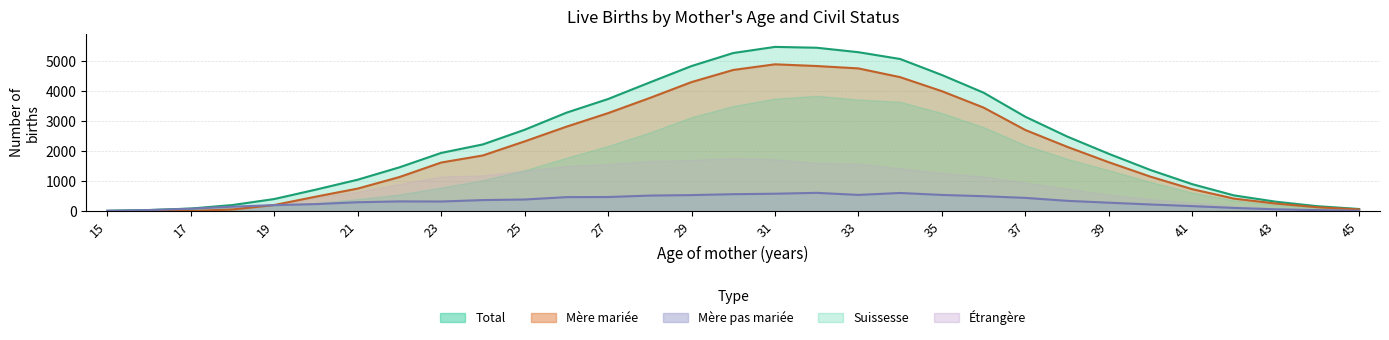

True or false: Mere pas mariee has a value of 43 at 17.

False